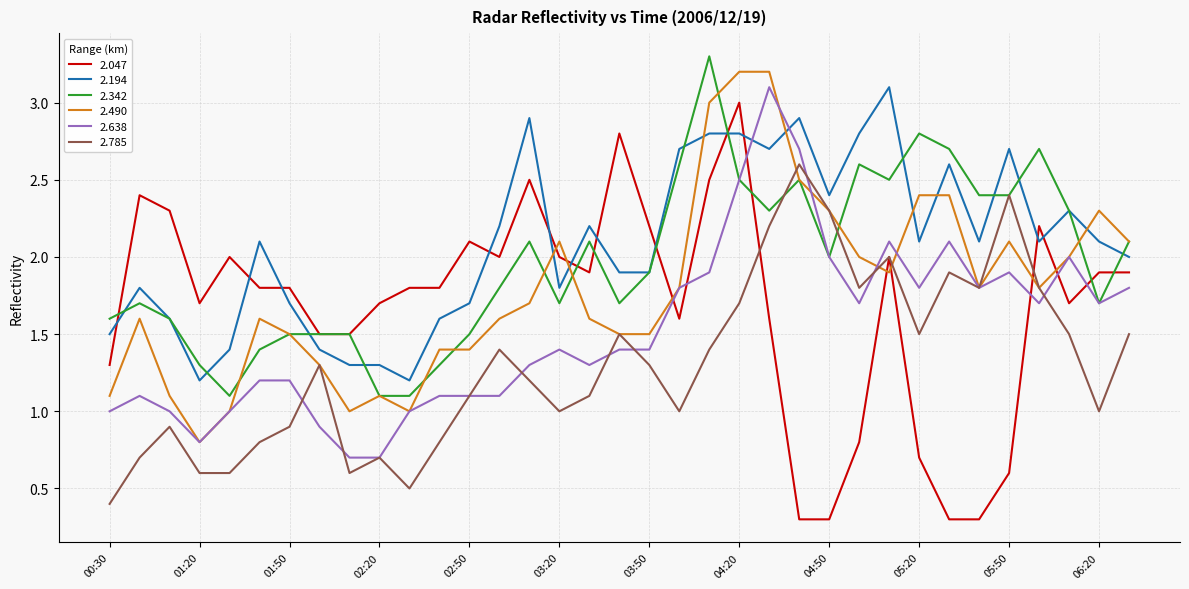

Which series has the largest range (max minus min)?

2.047